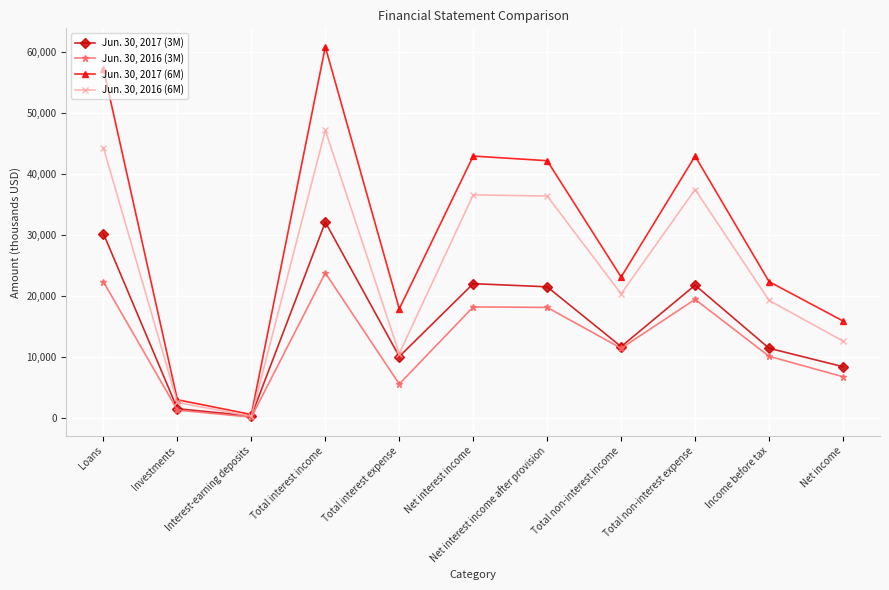

True or false: Jun. 30, 2017 (3M) has a value of 21517 at Net interest income after provision.

True